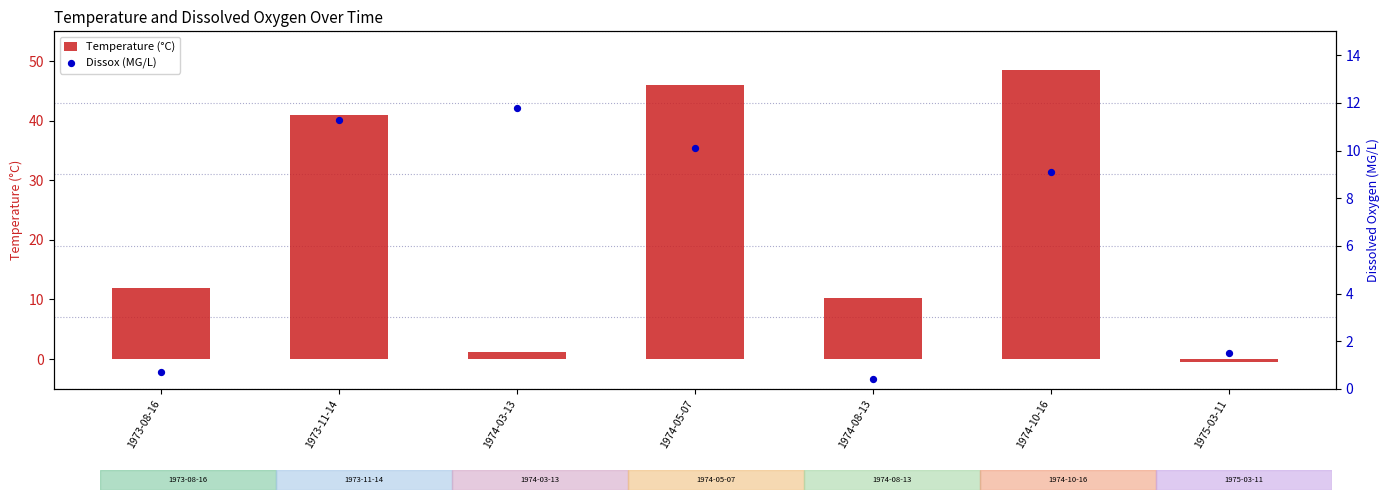

Is the value of Temperature (°C) at 1973-08-16 greater than the value of Dissox (MG/L) at 1974-03-13?

Yes